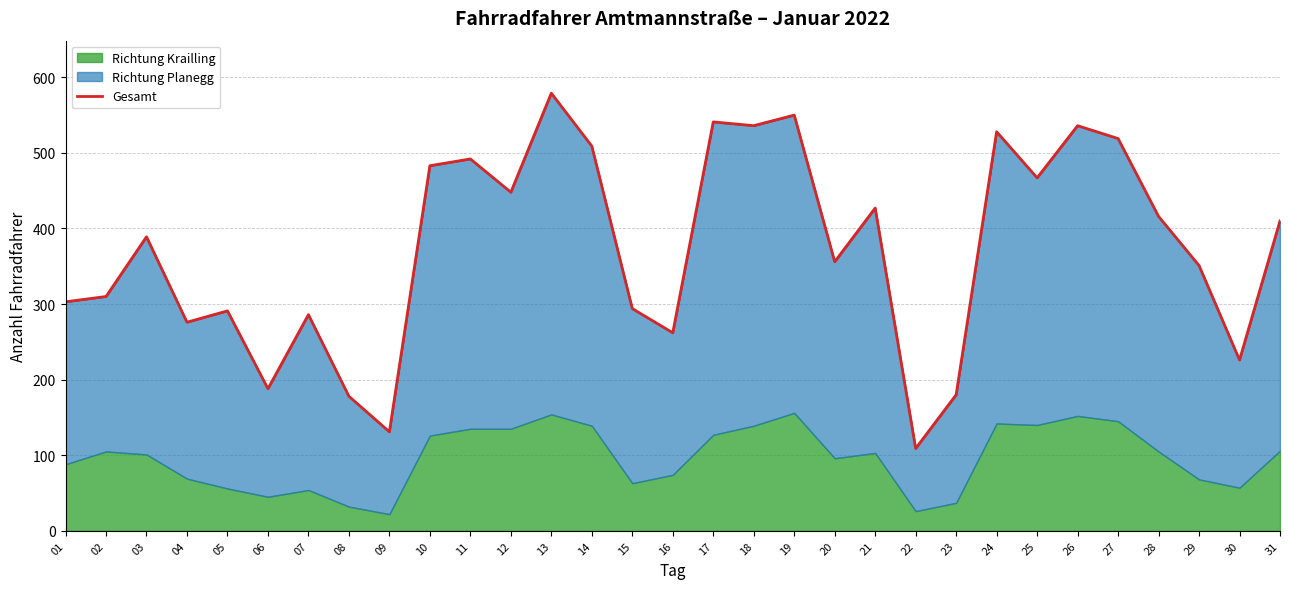

What is the change in value from 13 to 31?

-169